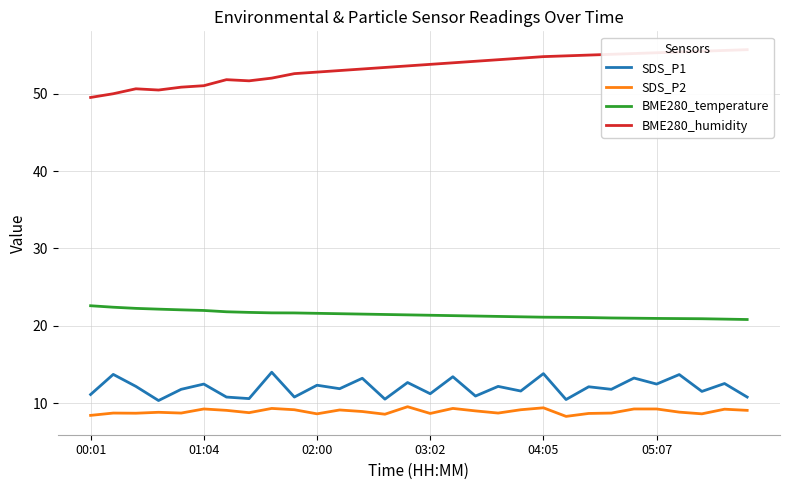

Is it true that BME280_humidity equals 95.3 at 21?

False